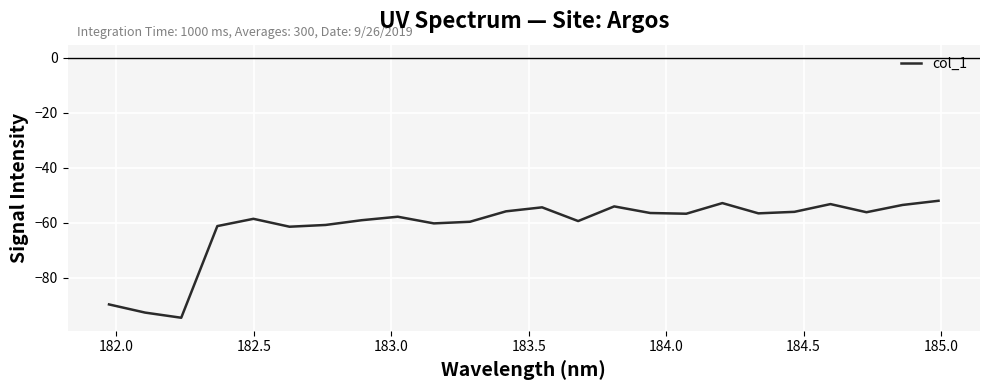

What is the minimum value shown in the chart?

-94.5